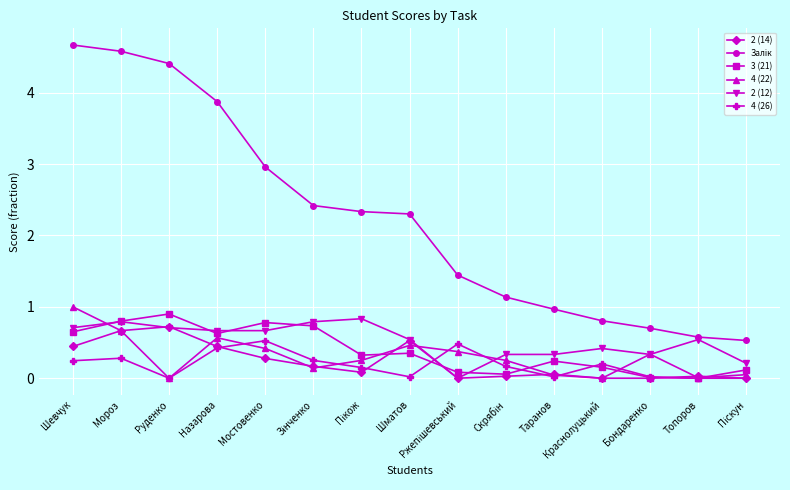

True or false: 4 (22) has a value of 1.0 at Мороз.

False